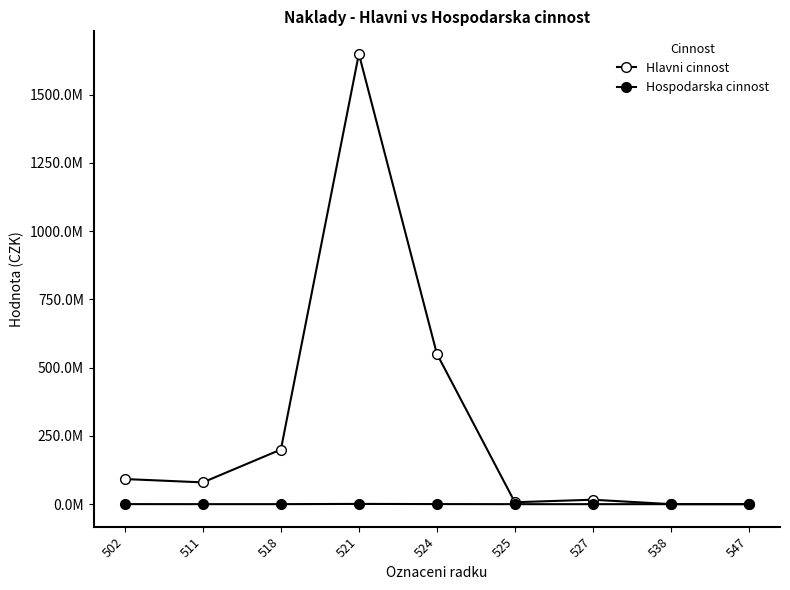

The value of Hospodarska cinnost at 521 is 199475.4. True or false?

False